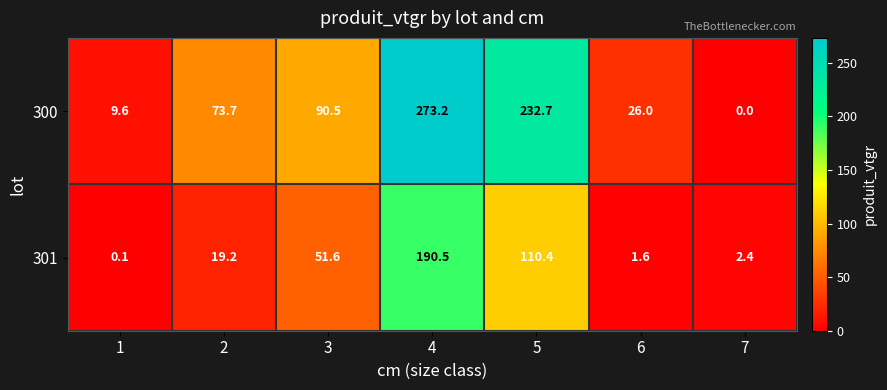

Reading right to left, transcribe all the data shown in this chart.

300: 7=0.0	6=26.0	5=232.7	4=273.2	3=90.5	2=73.7	1=9.6
301: 7=2.4	6=1.6	5=110.4	4=190.5	3=51.6	2=19.2	1=0.1